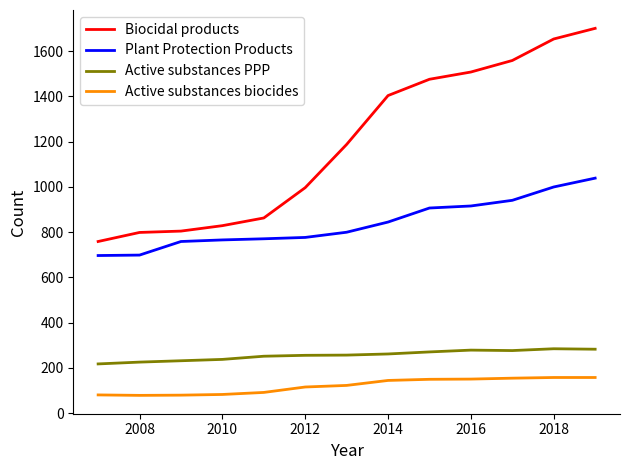

Which series has the widest spread of values?

Biocidal products